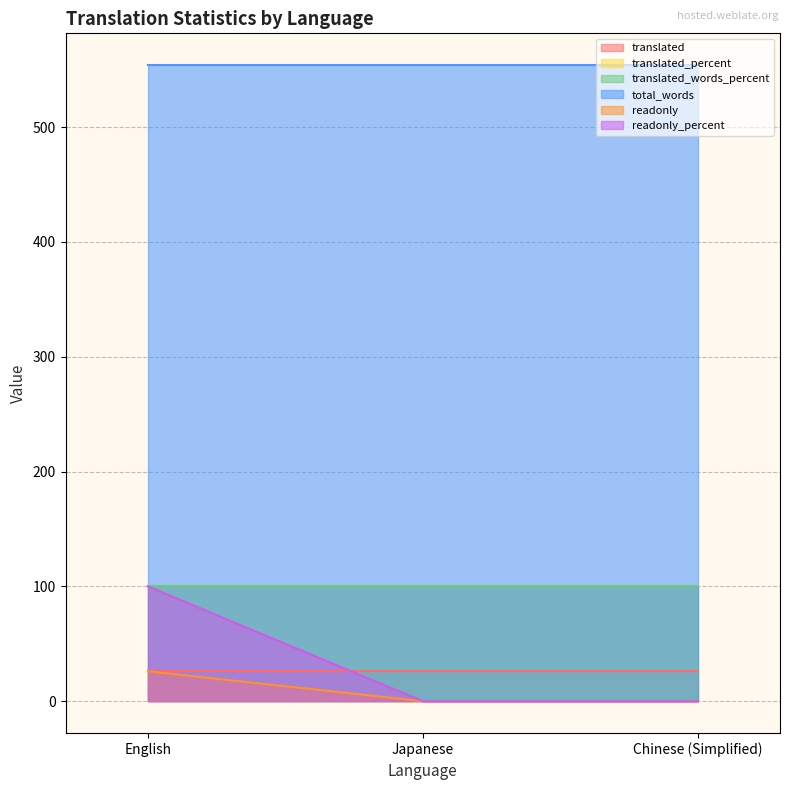

Reading left to right, extract all data points from this chart.

translated: English=26	Japanese=26	Chinese (Simplified)=26
translated_percent: English=100	Japanese=100	Chinese (Simplified)=100
translated_words_percent: English=100	Japanese=100	Chinese (Simplified)=100
total_words: English=554	Japanese=554	Chinese (Simplified)=554
readonly: English=26	Japanese=0	Chinese (Simplified)=0
readonly_percent: English=100	Japanese=0	Chinese (Simplified)=0